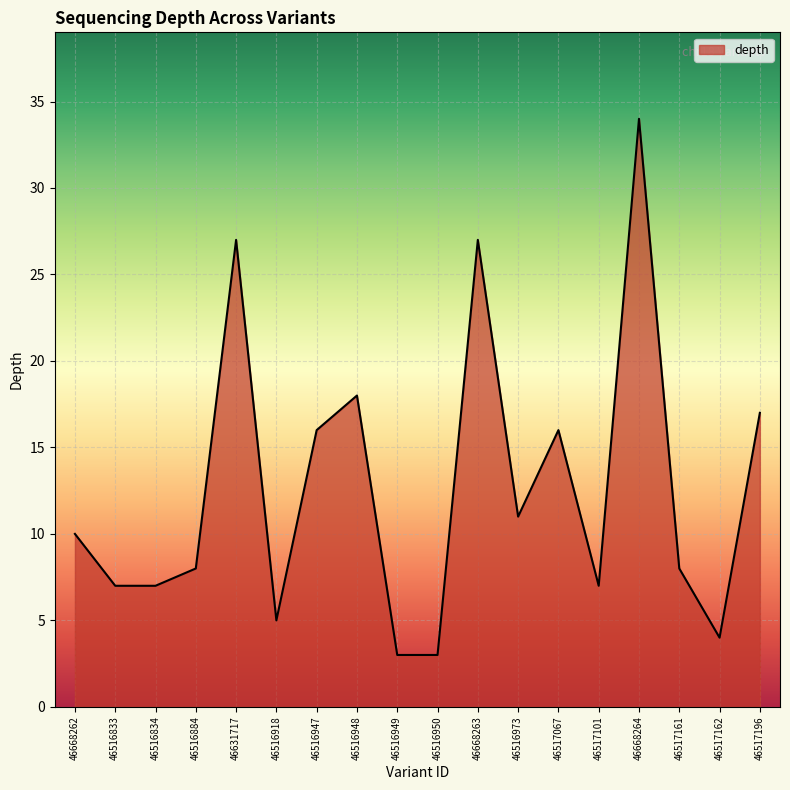

At which category does the chart reach its peak across all series?

46668264